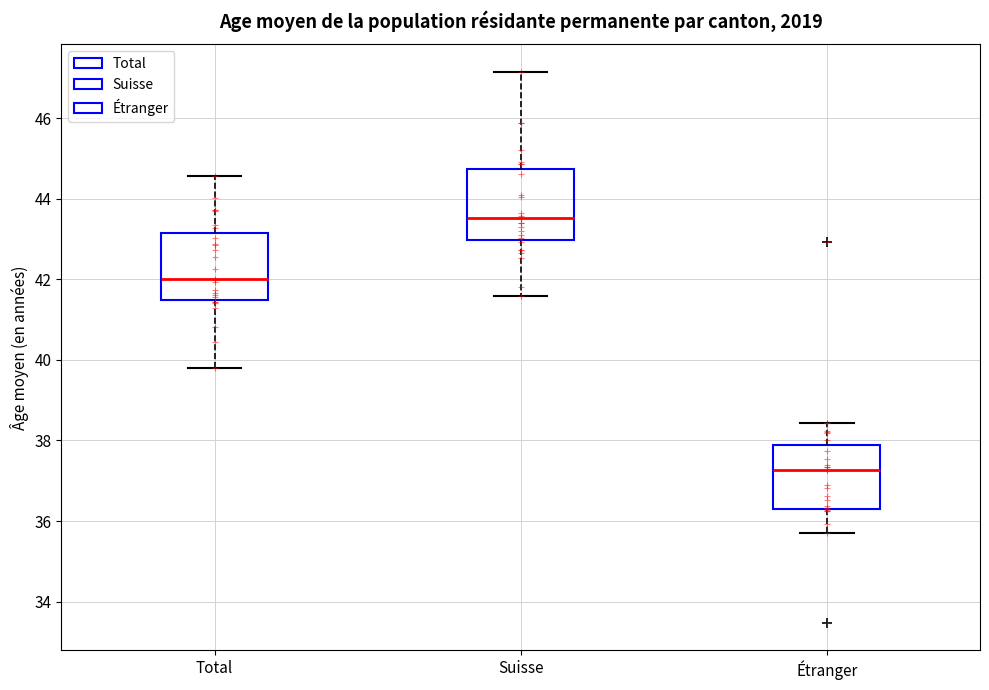

Which box's median line is the highest?

Suisse